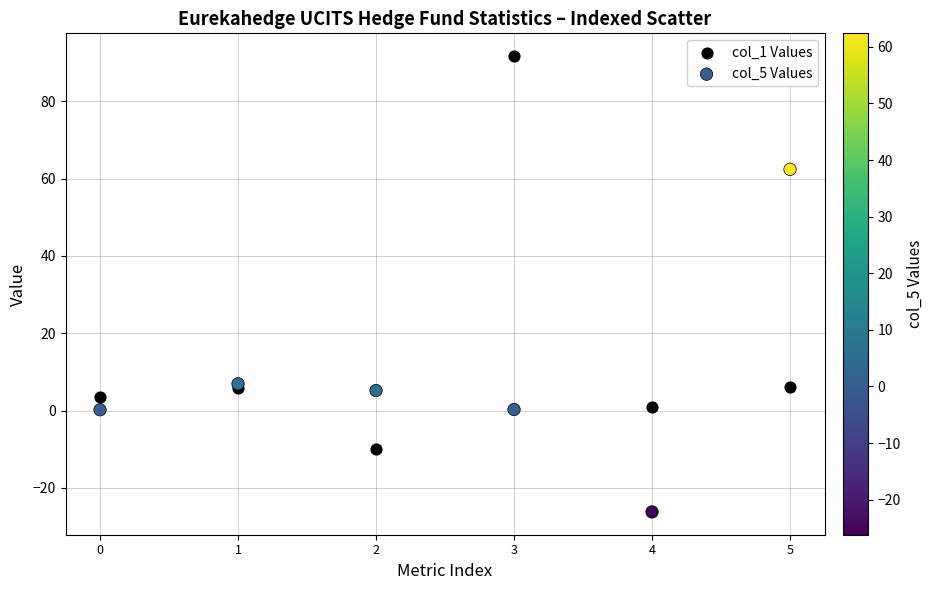

Which series has the largest Y range (max minus min)?

col_1 Values